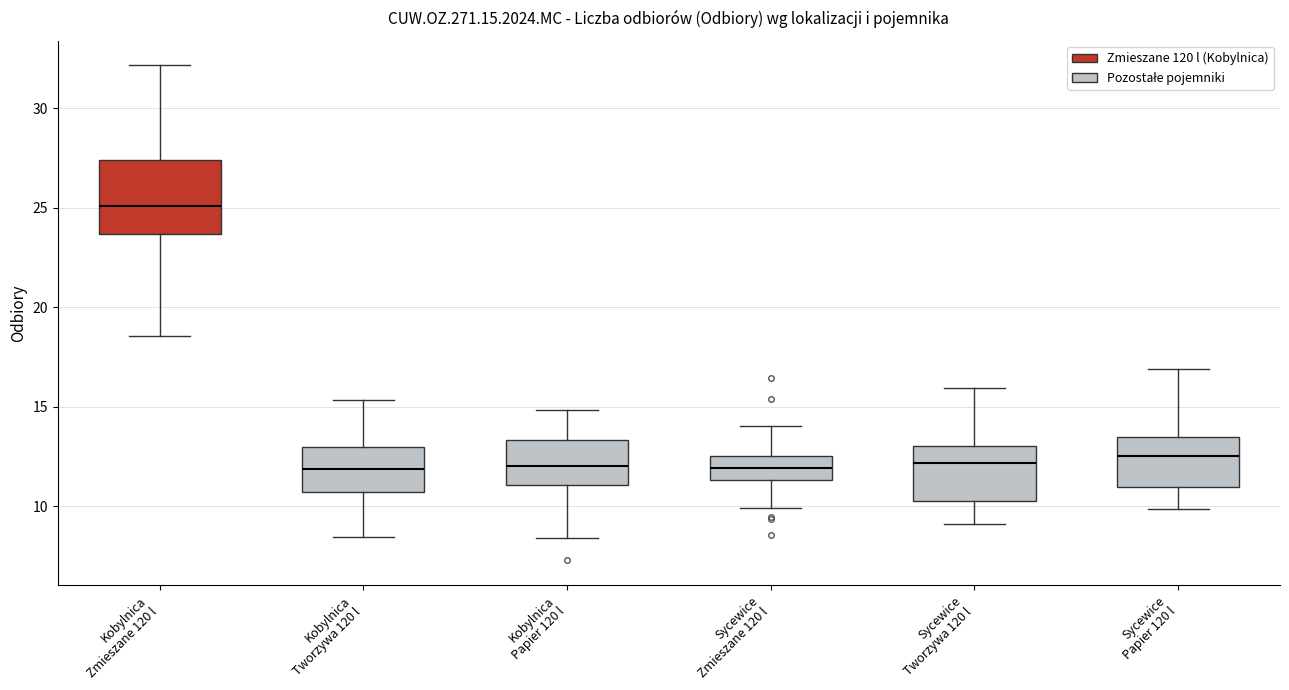

Where does the upper whisker of the box for Kobylnica Tworzywa 120 l end on the y-axis? The values are not printed on the chart, so give them approximately, as read against the axis.

15.5